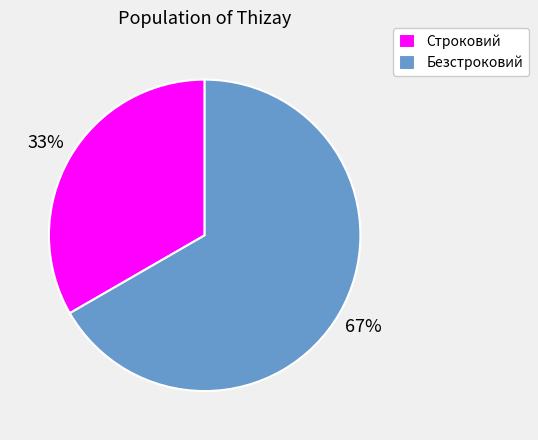

How many segments does this pie chart have?

2